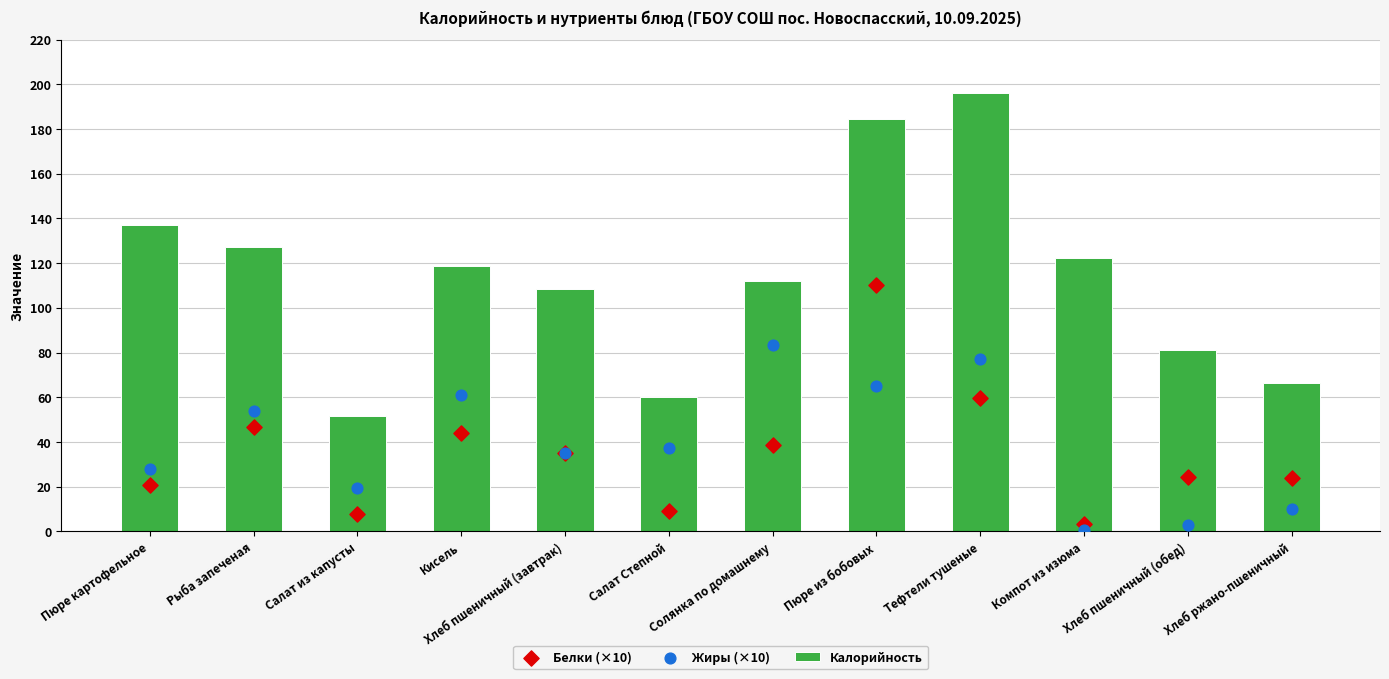

Which series reaches the maximum Y coordinate?

Калорийность